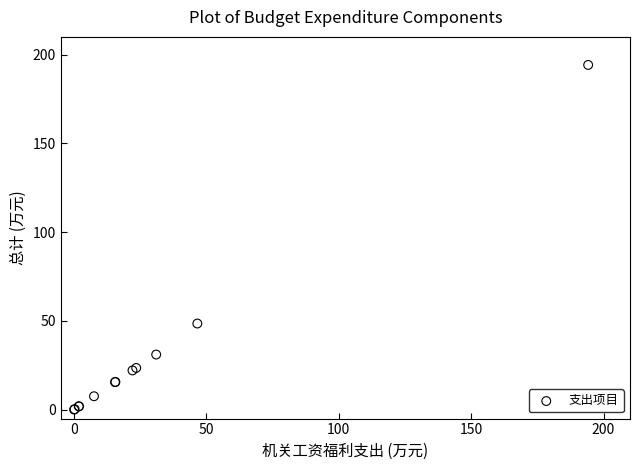

What Y value in the scatter plot is closest to 97?

48.5